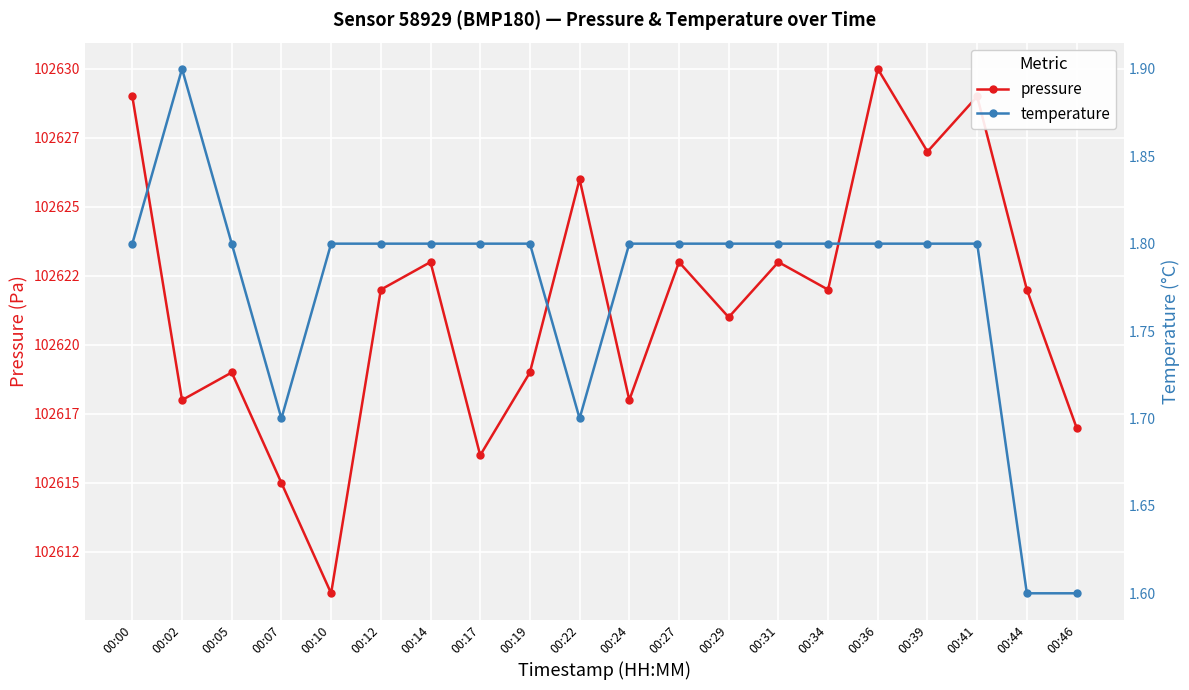

Between 00:10 and 00:39, which is larger?

00:39